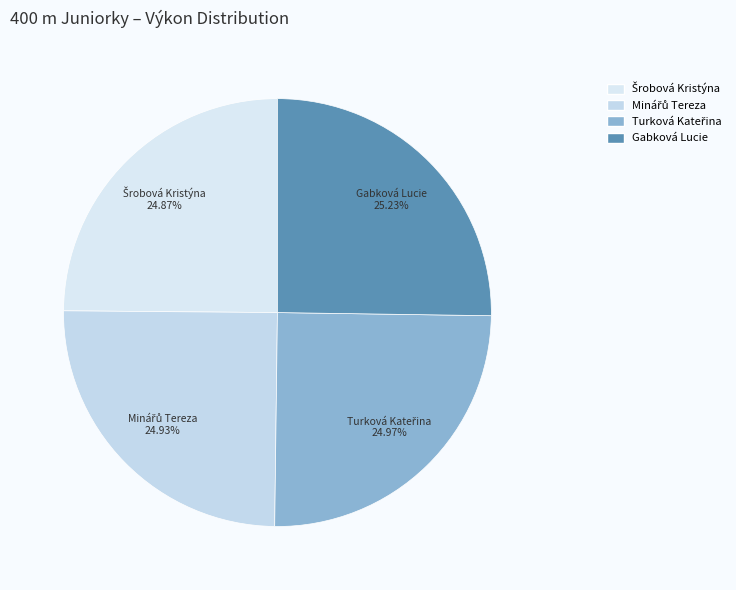

What percentage is the Gabková Lucie slice, to the nearest percent?

25%